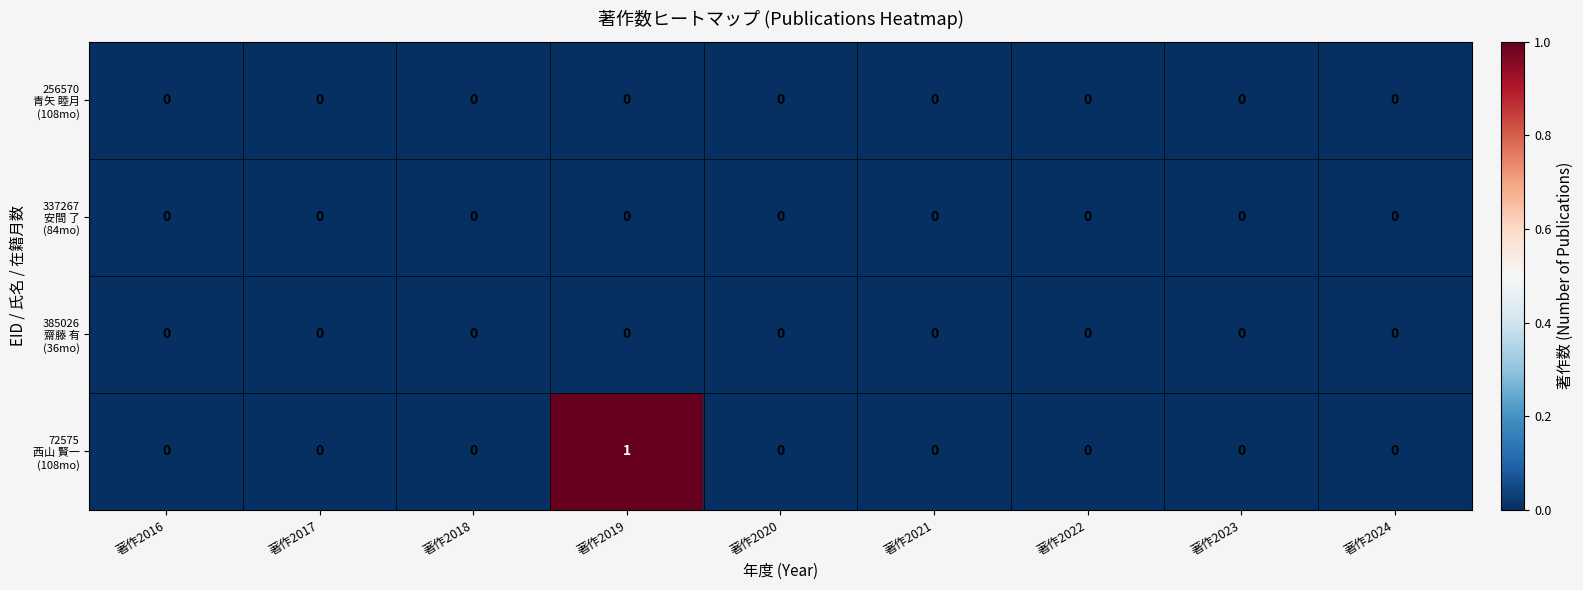

At which category does the chart reach its peak across all series?

著作2019